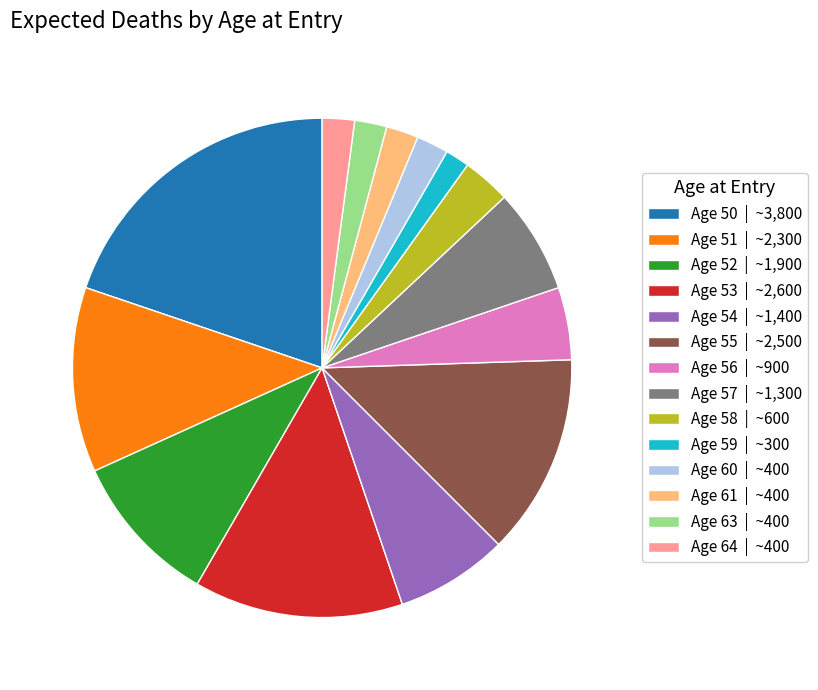

Approximately how many times larger is the value at Age 57 | ~1,300 compared to Age 58 | ~600?

2.2